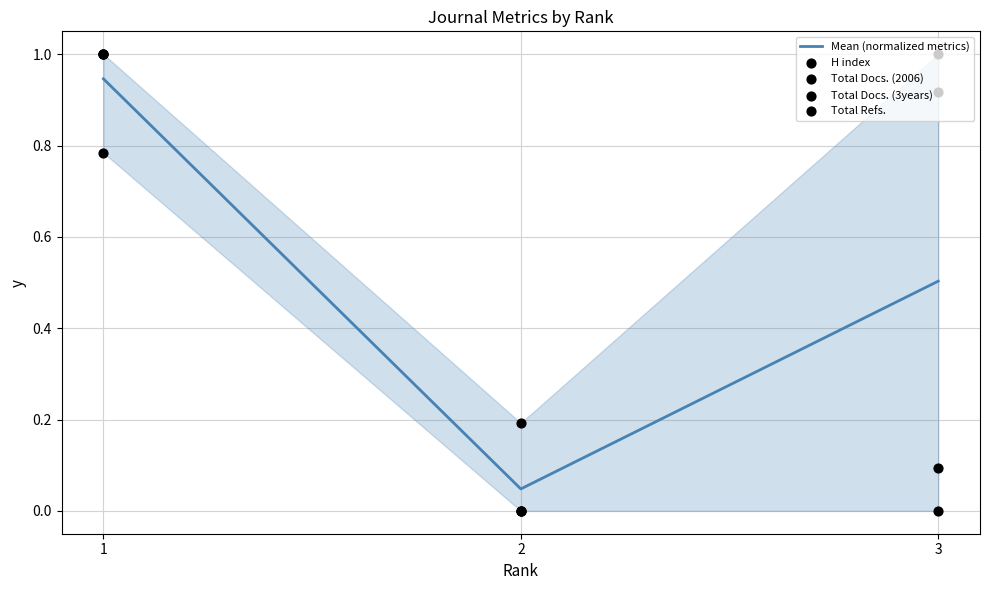

What is the total value across all series at 1?

4.7